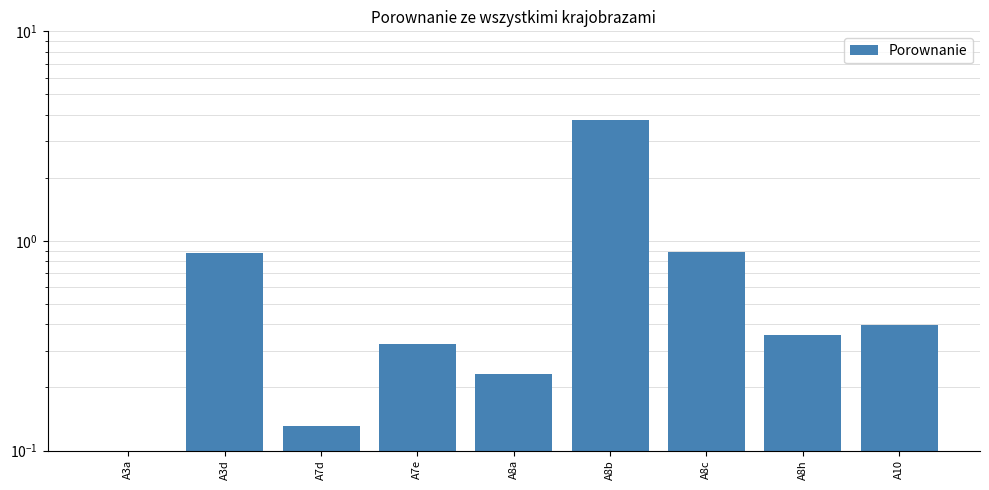

Reading right to left, list all the values displayed in this chart.

0.4	0.4	0.9	3.8	0.2	0.3	0.1	0.9	0.0